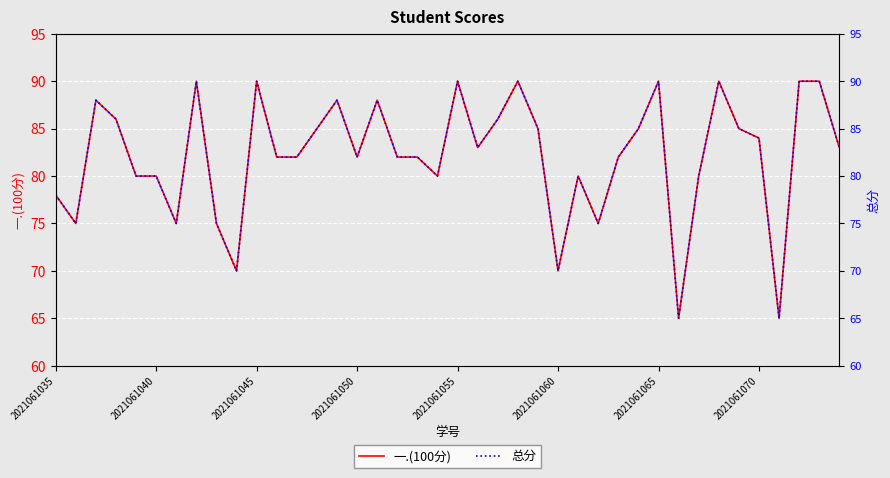

What are all the series names shown in the legend?

一.(100分), 总分